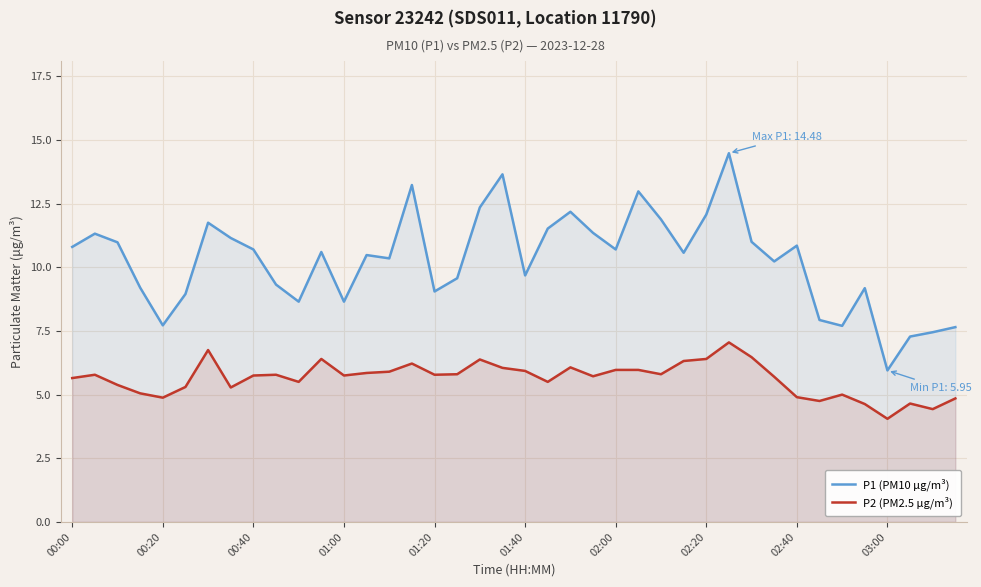

Rank the series by their average value, from highest to lowest.

P1 (PM10 µg/m³), P2 (PM2.5 µg/m³)